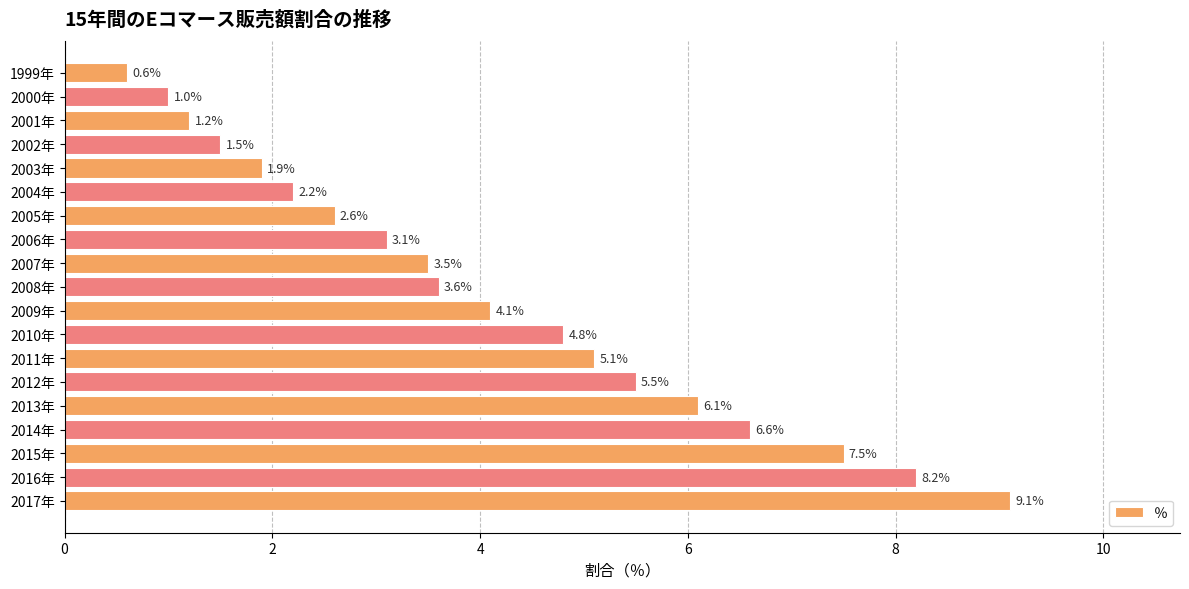

What is the sum of all values?

78.2